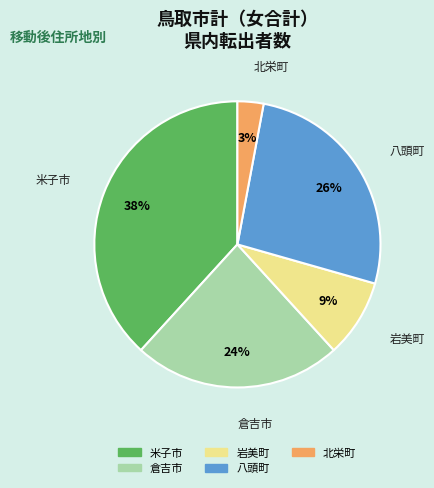

How many segments does this pie chart have?

5